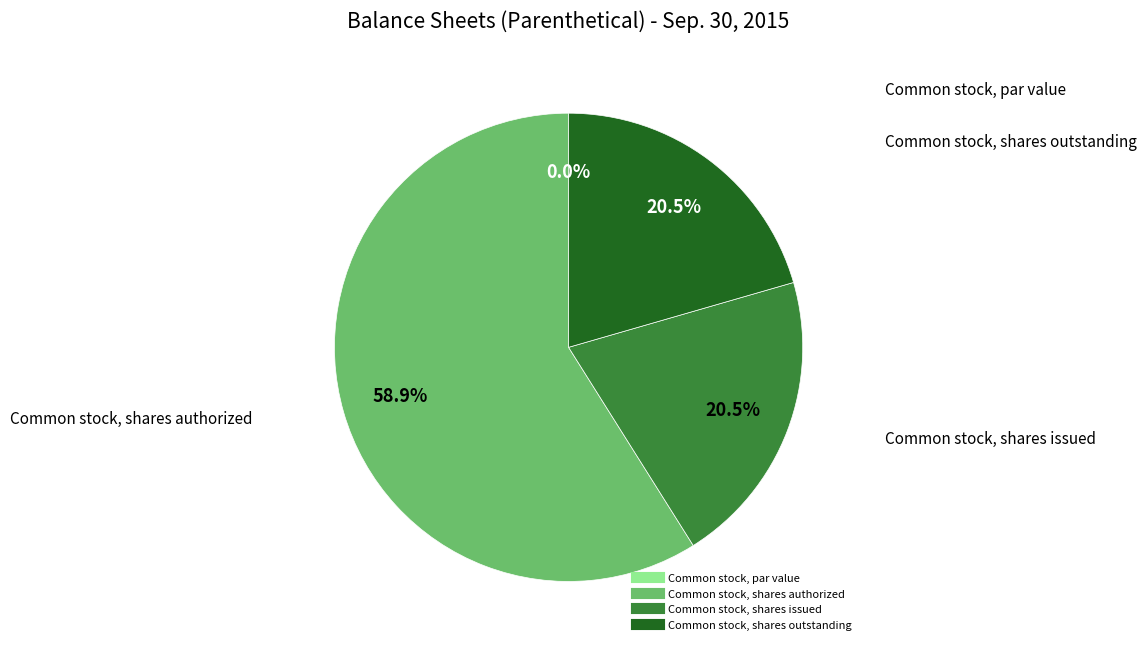

To the nearest percent, what portion does Common stock, shares outstanding represent?

21%